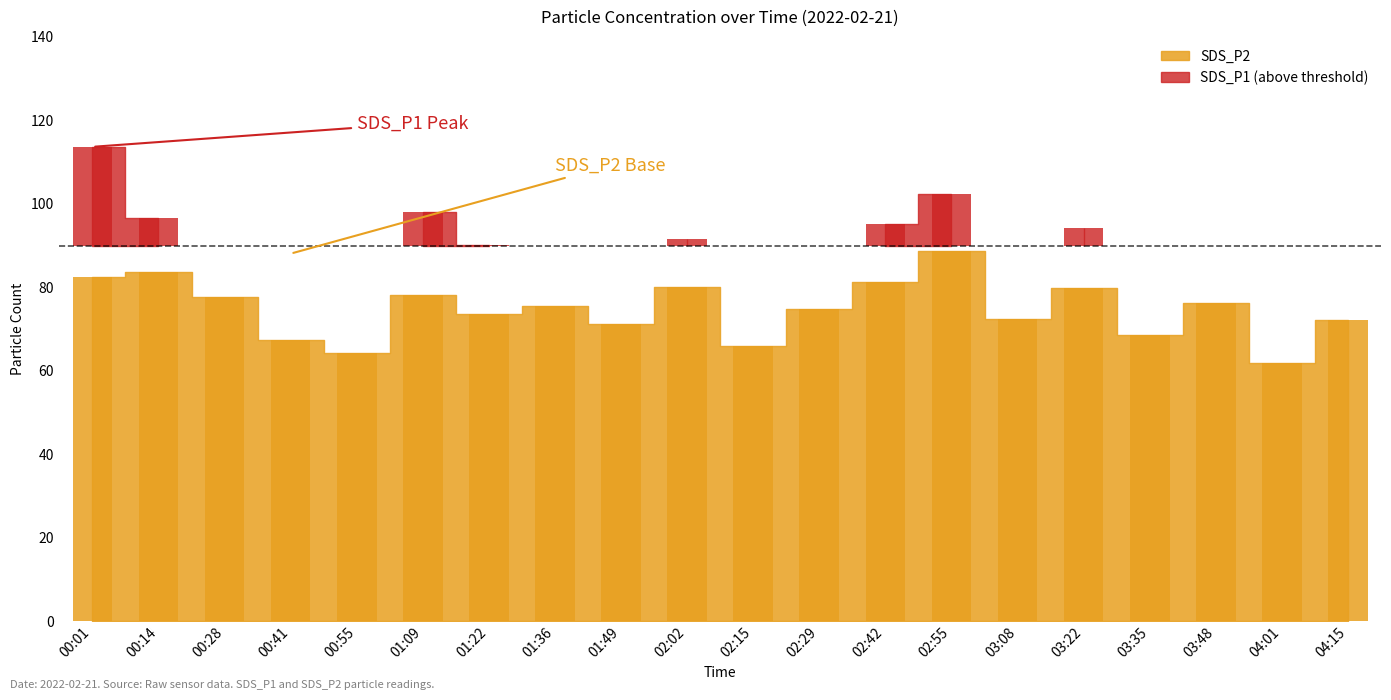

True or false: the data shows 27.6 at 02:29.

False